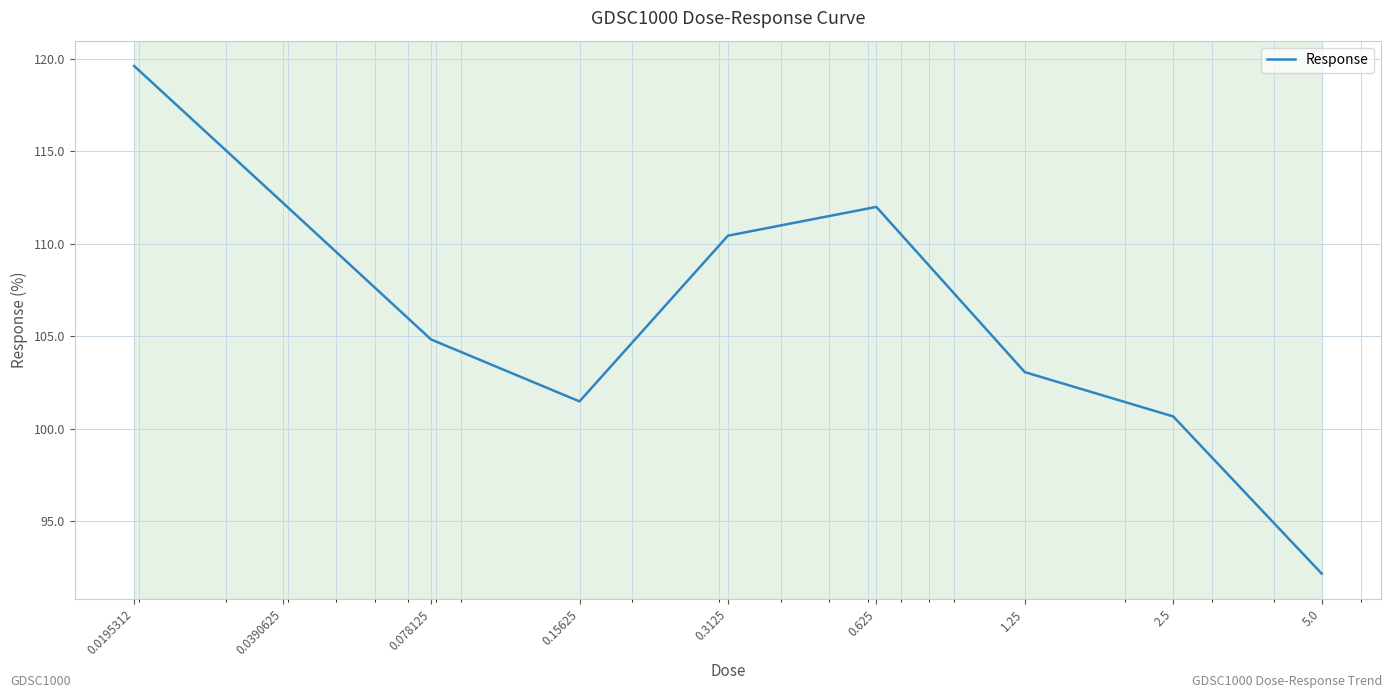

What is the difference between the maximum and minimum values?

27.5